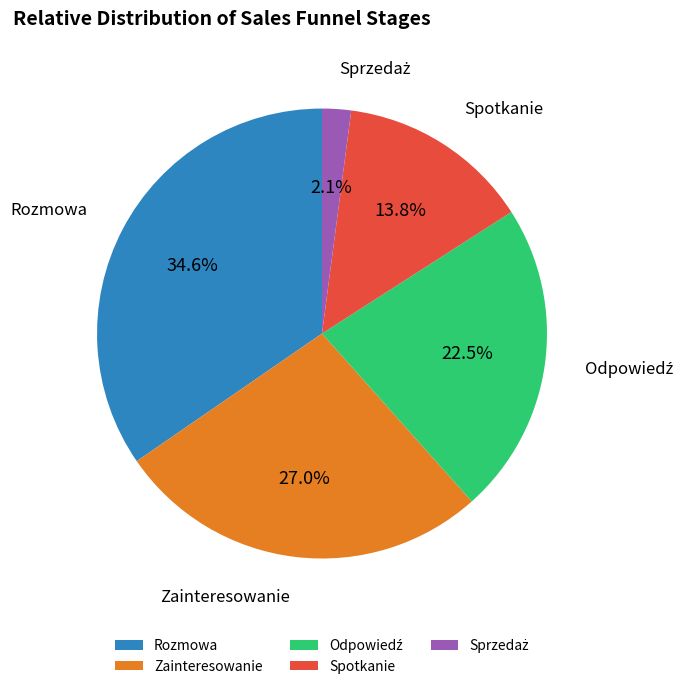

True or false: Zainteresowanie accounts for 39% of the total.

False